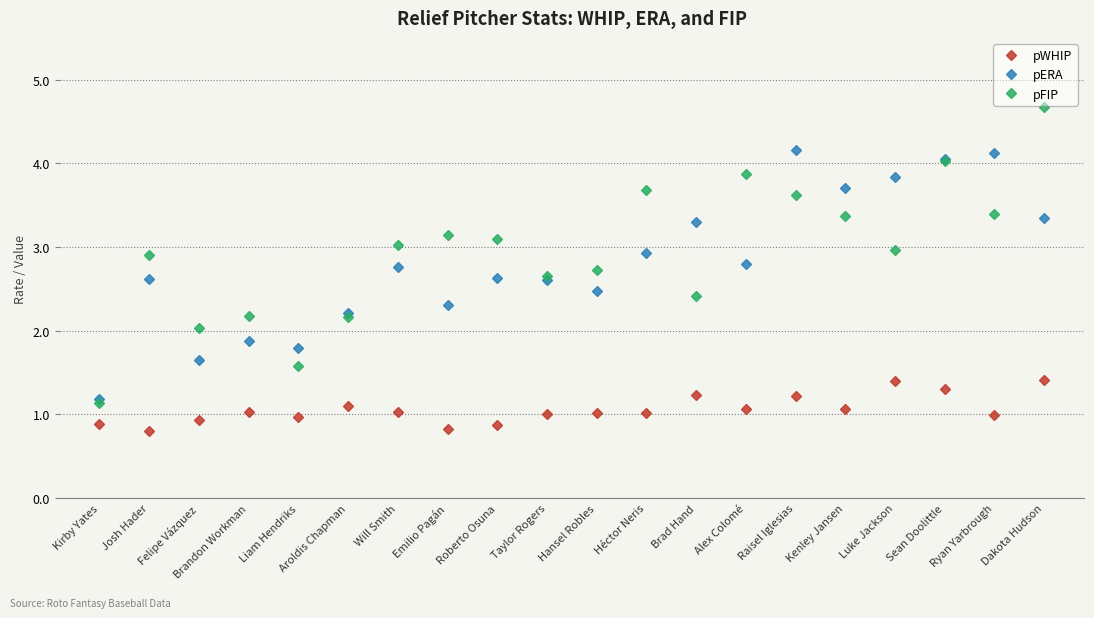

Does the chart have visible grid lines?

Yes